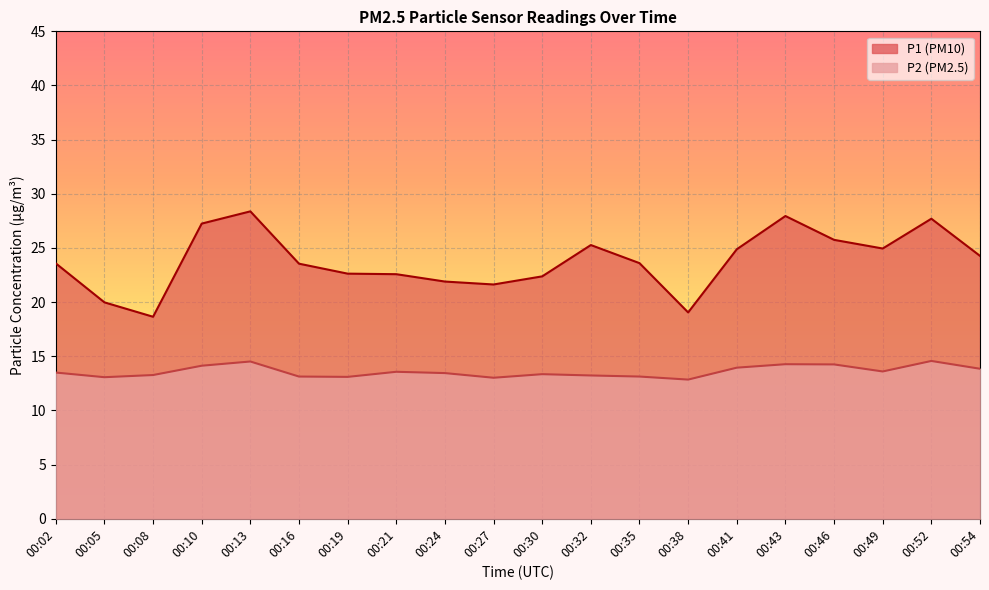

True or false: P1 and P2 cross at least once.

False